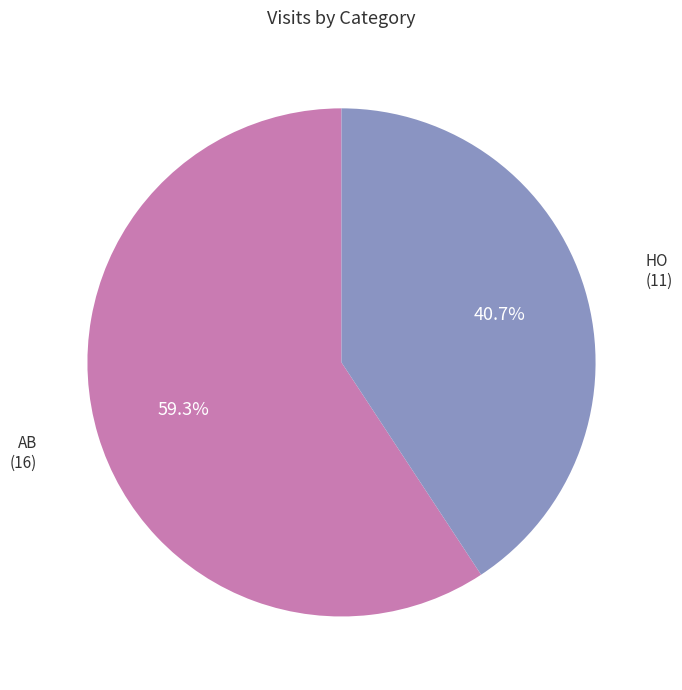

Approximately how many times larger is the value at AB compared to HO?

1.5